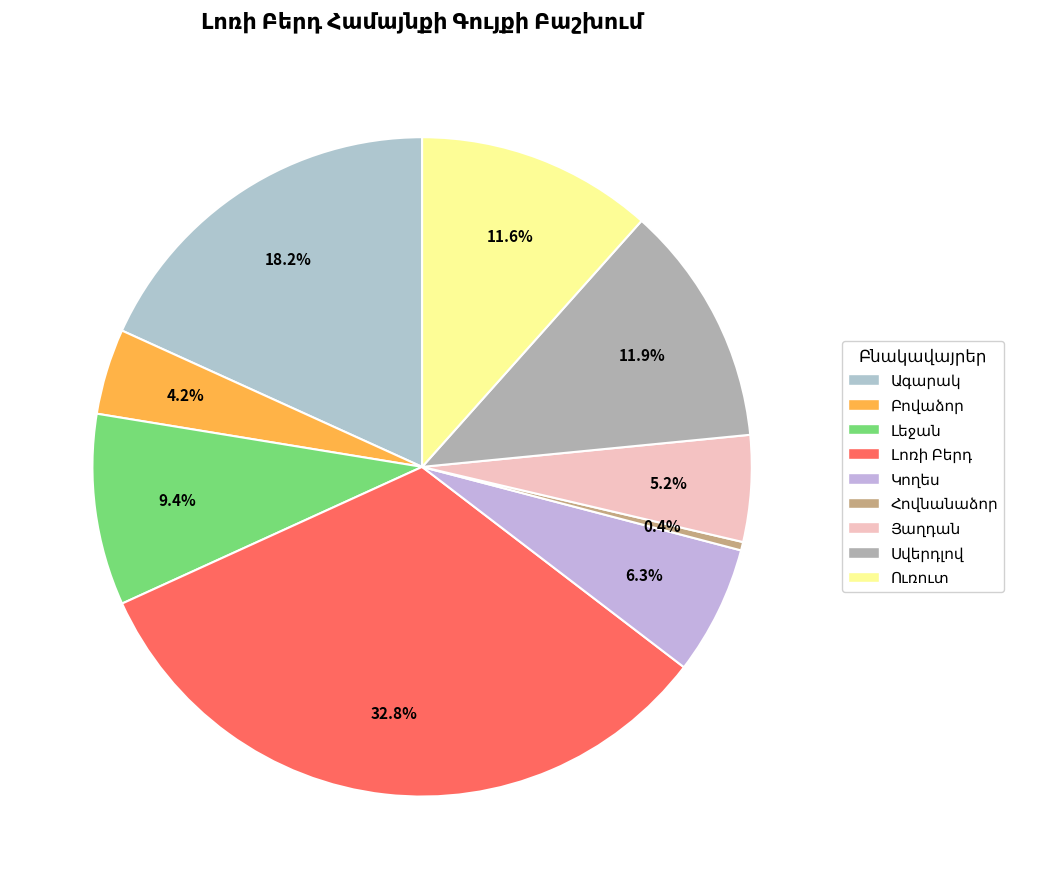

Rank the categories by value from lowest to highest.

Հովնանաձոր, Բովաձոր, Յաղդան, Կողես, Լեջան, Ուռուտ, Սվերդլով, Ագարակ, Լոռի Բերդ